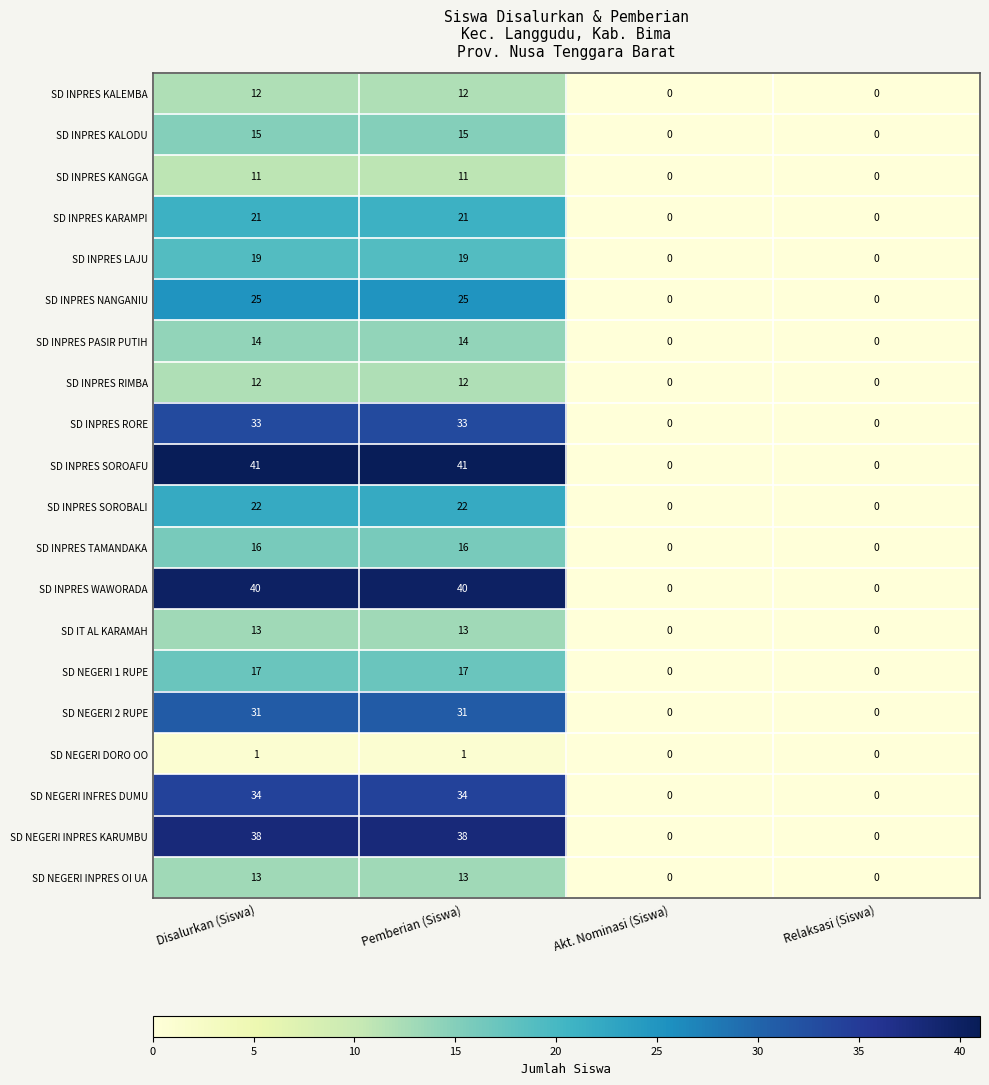

What is the difference between the highest and lowest values at Pemberian (Siswa)?

40